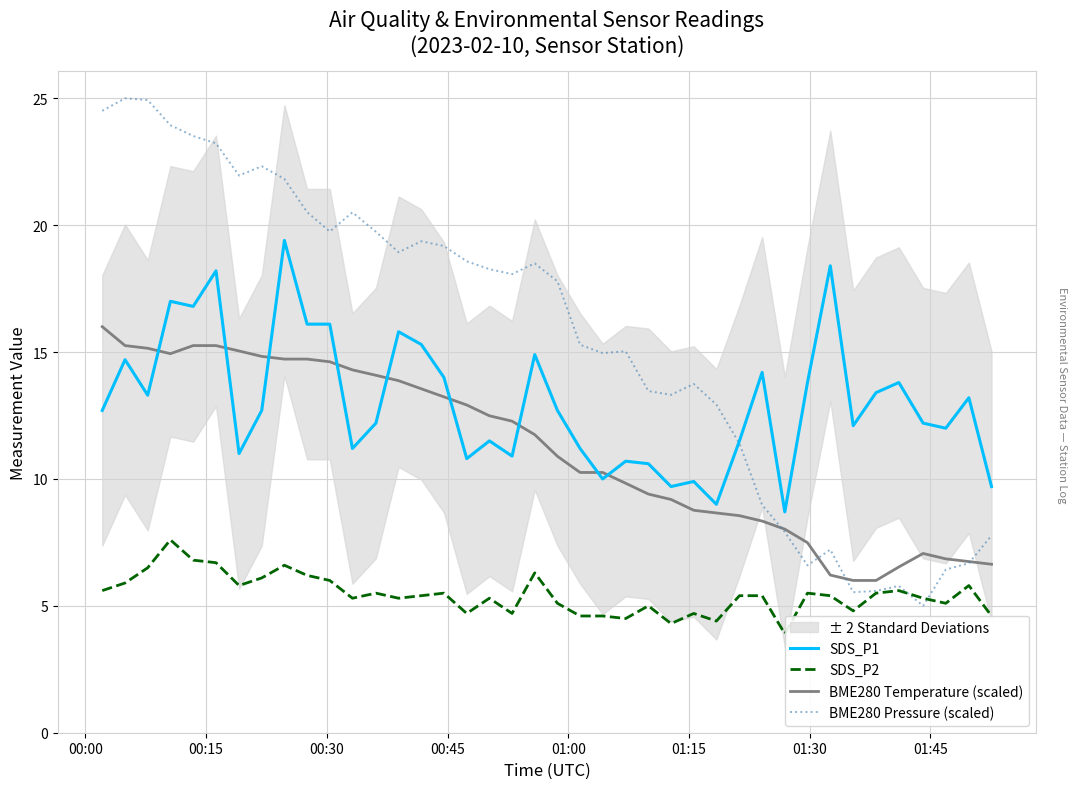

What is the highest value of the SDS_P2 series?

7.6